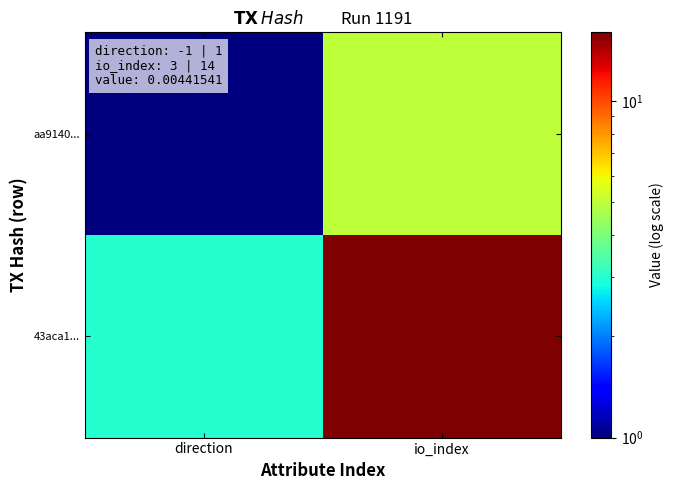

At which category does the chart reach its minimum across all series?

direction